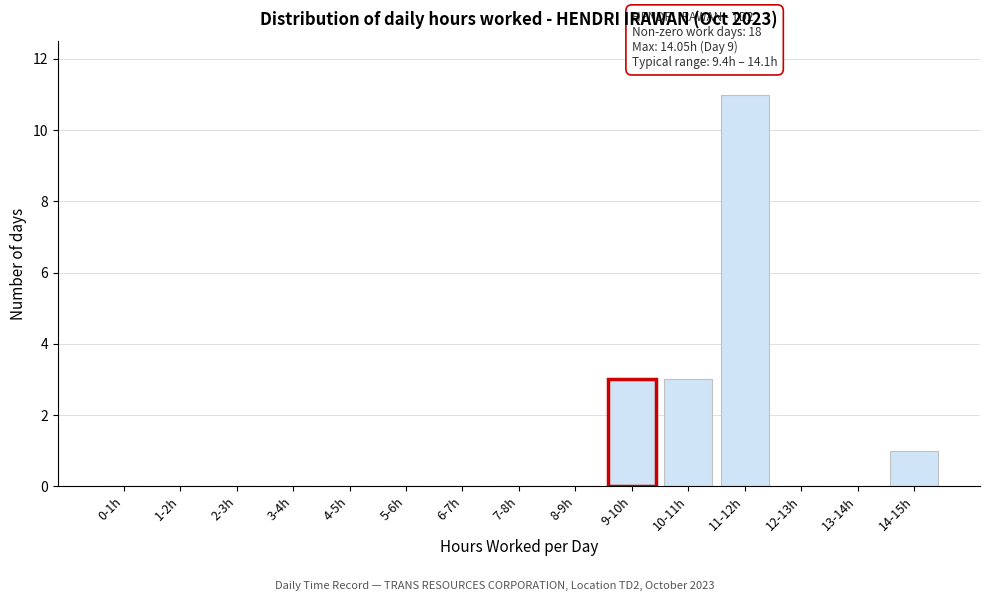

Reading left to right, transcribe all the data shown in this chart.

0-1h=0	1-2h=0	2-3h=0	3-4h=0	4-5h=0	5-6h=0	6-7h=0	7-8h=0	8-9h=0	9-10h=3	10-11h=3	11-12h=11	12-13h=0	13-14h=0	14-15h=1